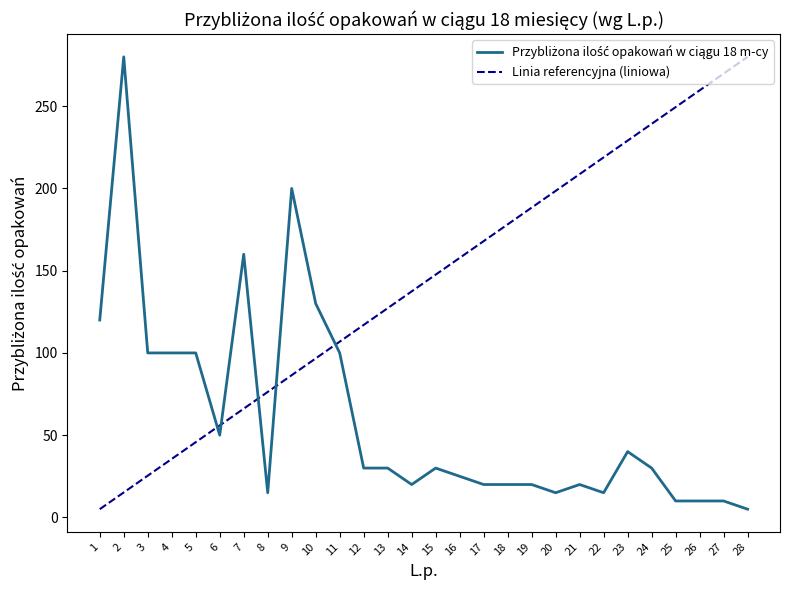

What is the difference between the Linia referencyjna (liniowa) values at 5 and 6?

10.2